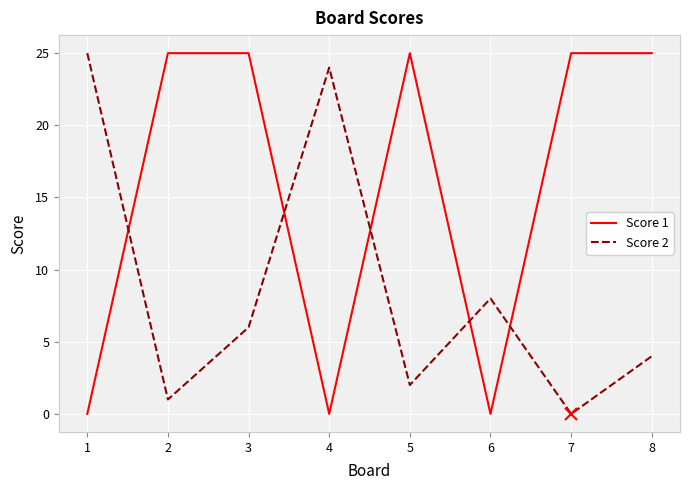

The Score 2 series shows 4 at 8. True or false?

True